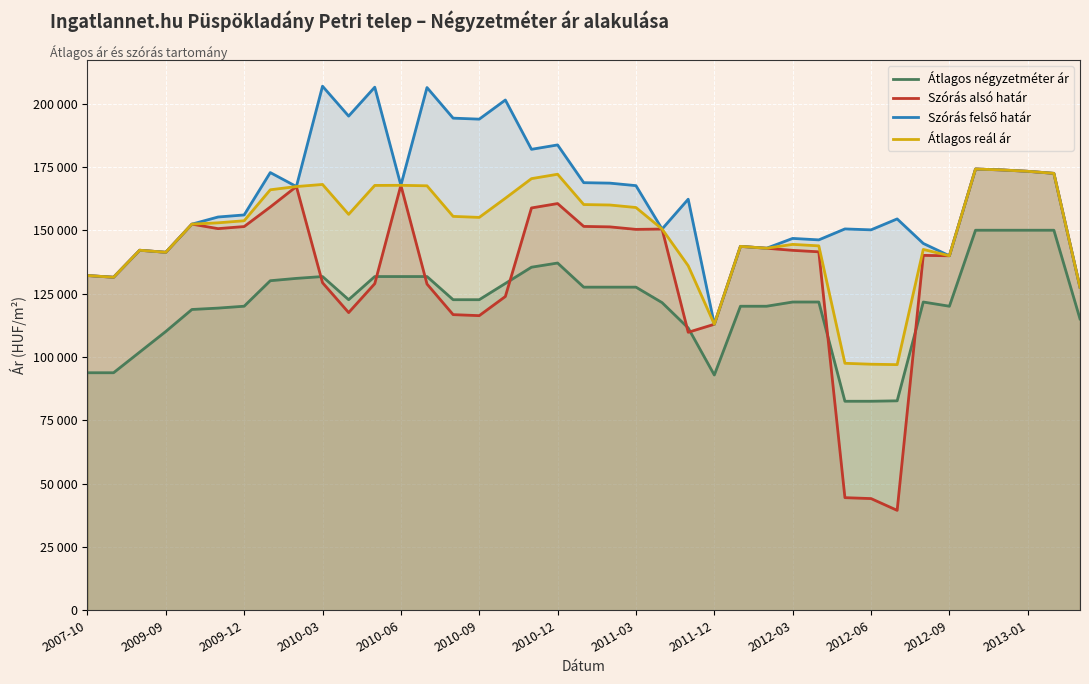

What is the sum of all Szórás alsó határ values?

5301565